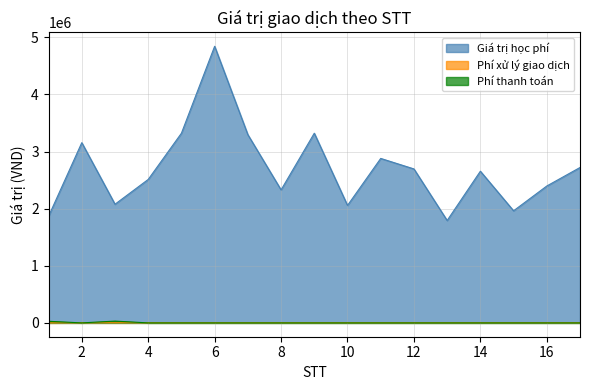

What is the value of the Phí xử lý giao dịch point at the 3rd from the left?

2200